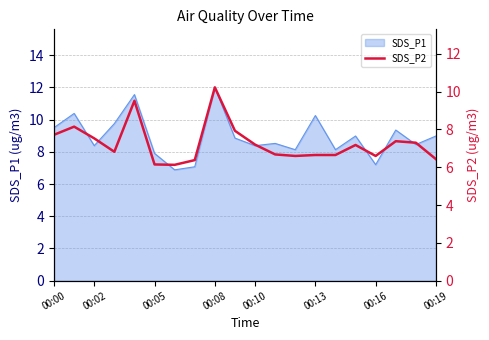

The value of SDS_P1 at 00:10 is 4.9. True or false?

False